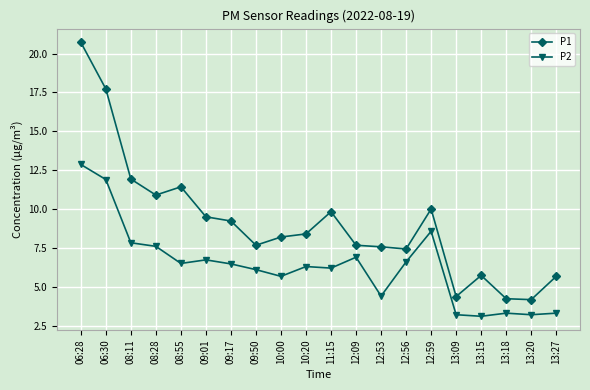

The value of P2 at 13:27 is 4.9. True or false?

False